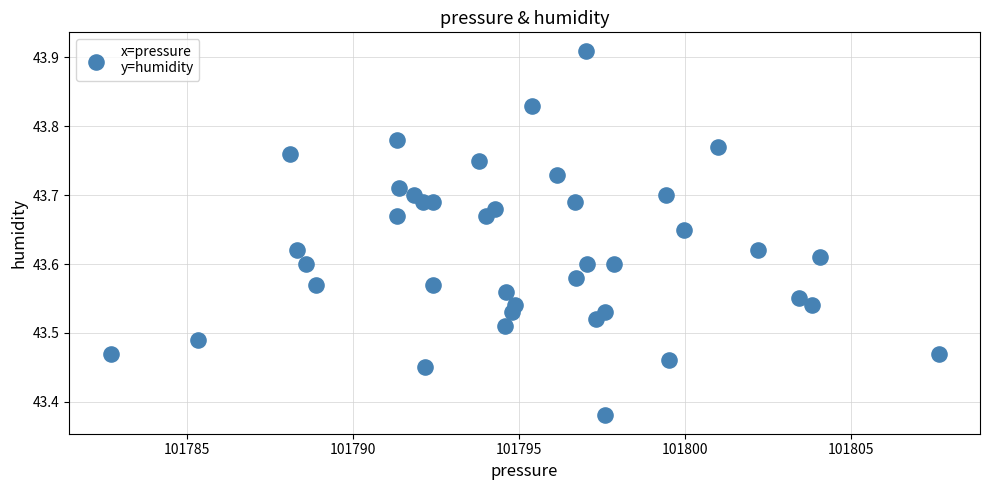

What is the range of Y values (max minus min)?

0.5